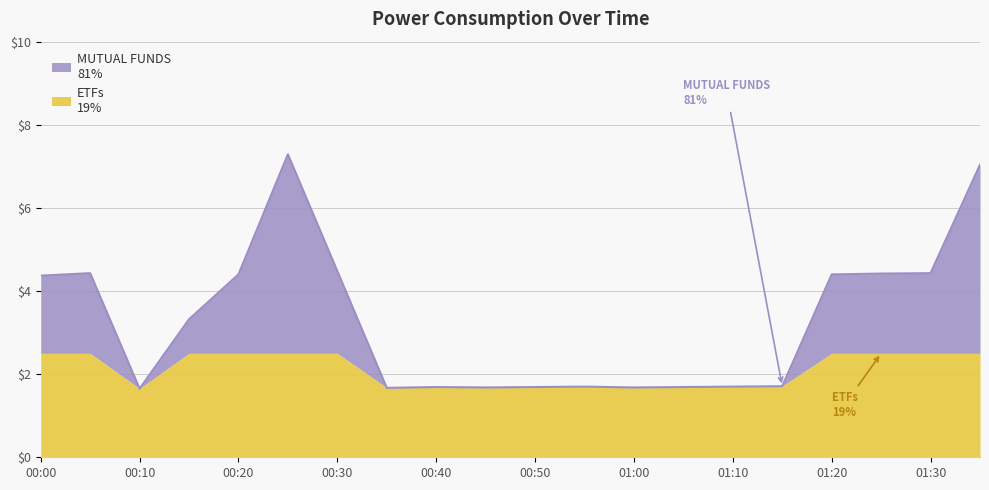

What is the change in value from 00:10 to 01:30?

+2.8